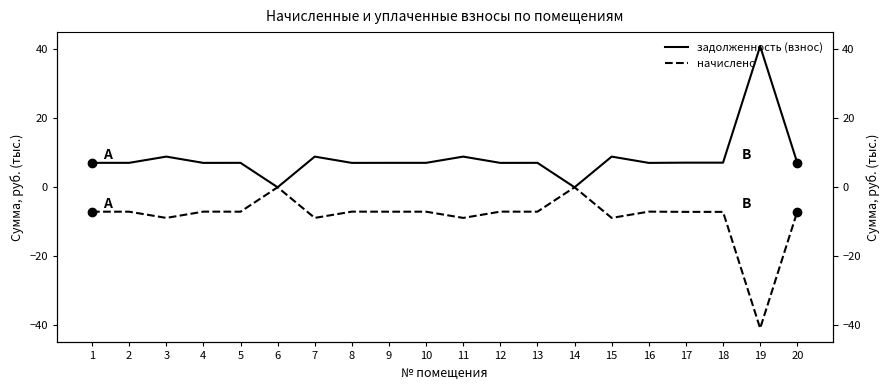

List the series in order of their peak value, lowest first.

начислено, задолженность (взнос)